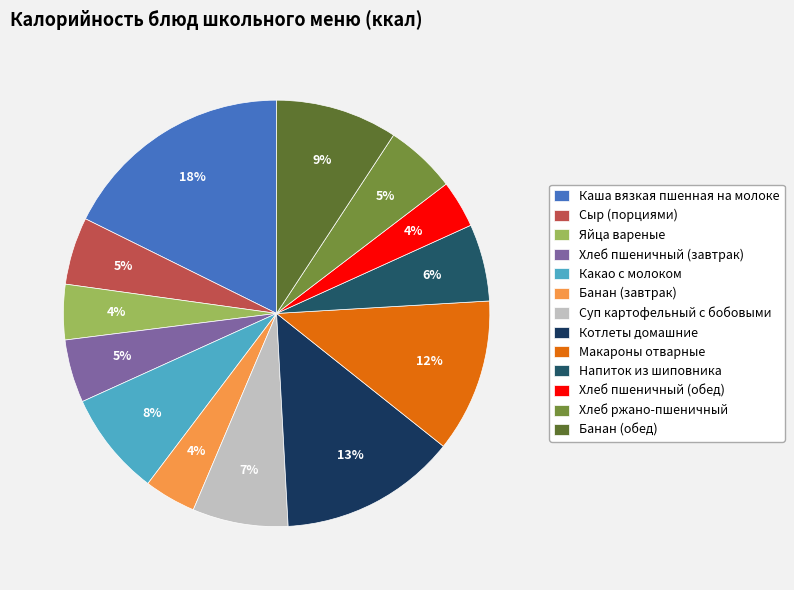

Is it true that Каша вязкая пшенная на молоке is 18% of the pie?

True